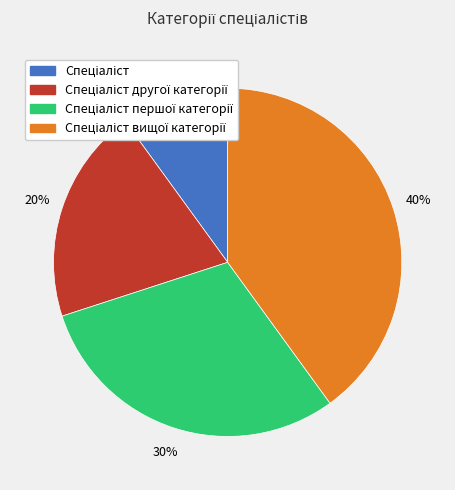

Is there any slice that represents more than half of the pie?

No